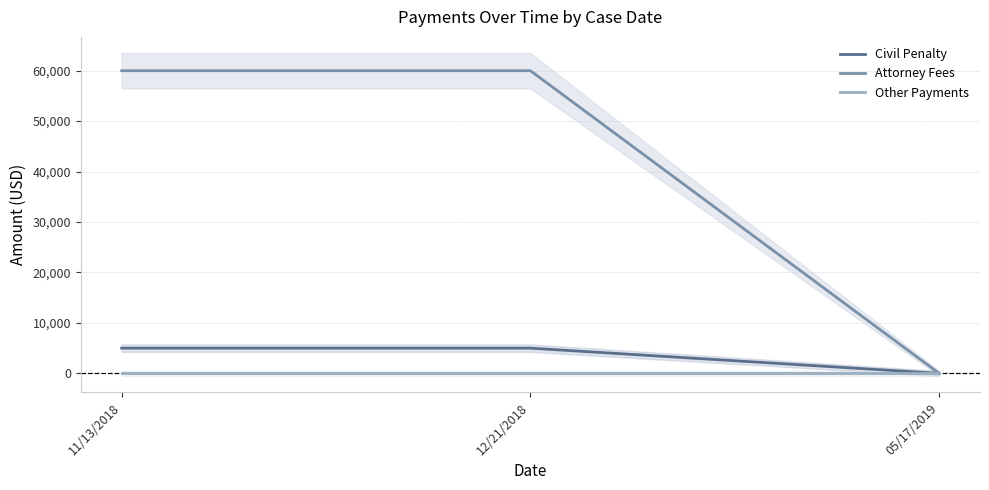

Which series changed the most between 11/13/2018 and 05/17/2019?

Attorney Fees